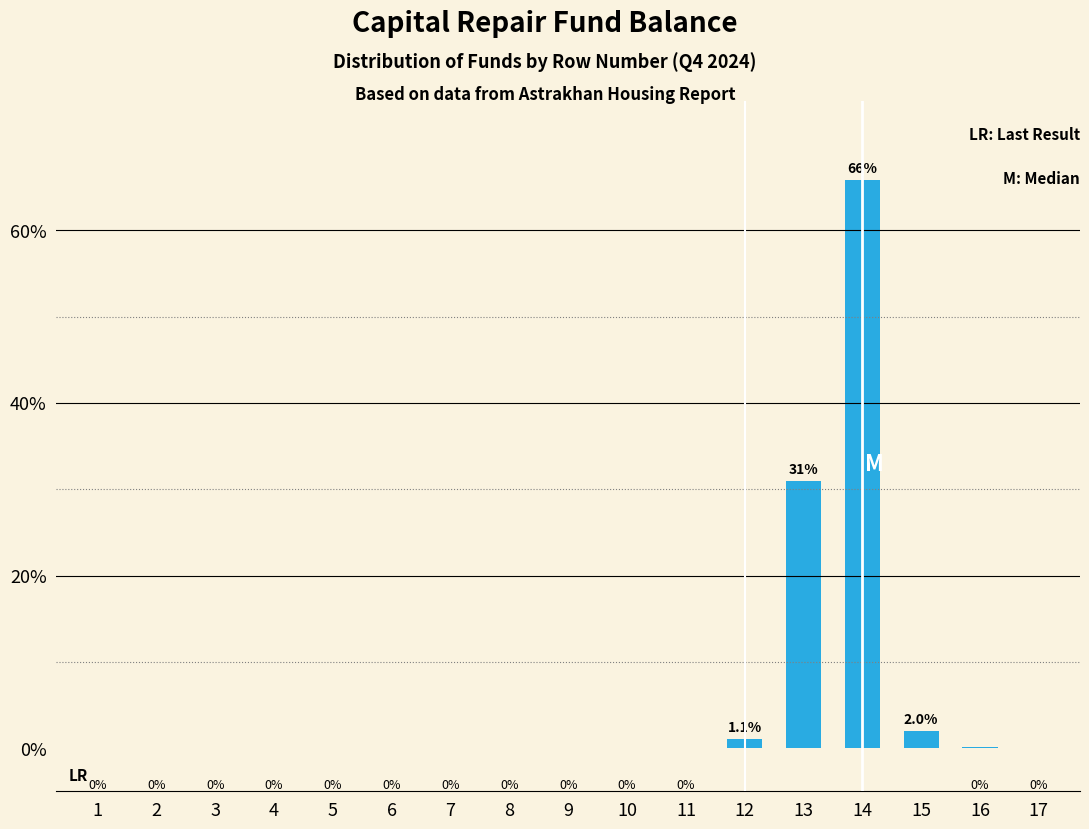

Reading left to right, list all the values displayed in this chart.

1=0.0	2=0.0	3=0.0	4=0.0	5=0.0	6=0.0	7=0.0	8=0.0	9=0.0	10=0.0	11=0.0	12=1.1	13=30.9	14=65.9	15=2.0	16=0.1	17=0.0